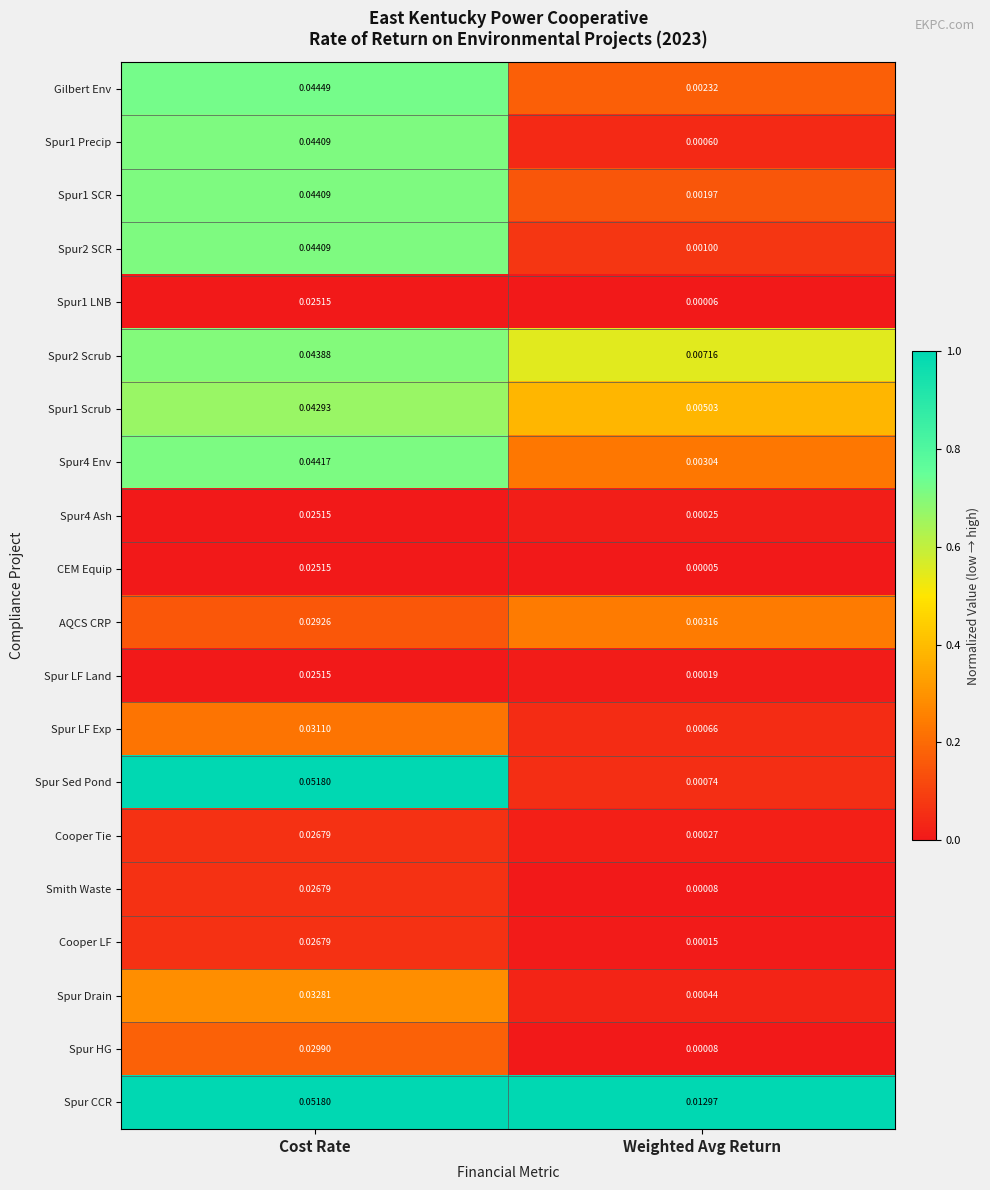

Rank the categories by Spur2 Scrub value from lowest to highest.

Weighted Avg Return, Cost Rate